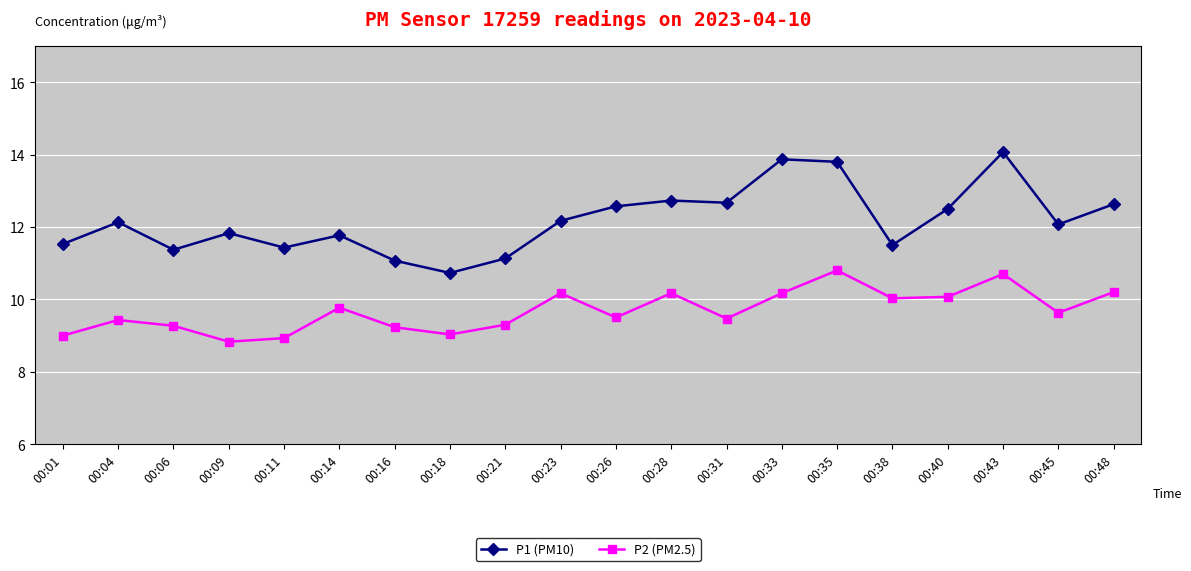

How many series are shown in this chart?

2